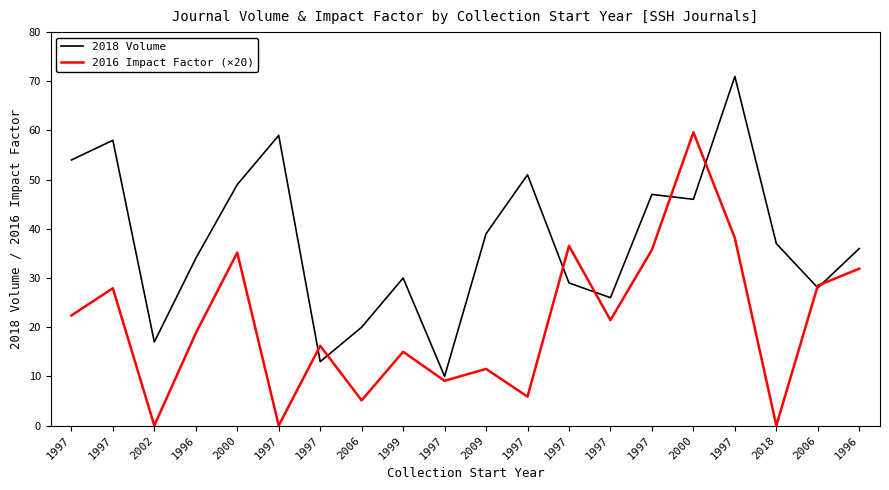

Reading right to left, extract all data points from this chart.

2018 Volume: 1996=36.0	2006=28.0	2018=37.0	1997=71.0	2000=46.0	1997=47.0	1997=26.0	1997=29.0	1997=51.0	2009=39.0	1997=10.0	1999=30.0	2006=20.0	1997=13.0	1997=59.0	2000=49.0	1996=34.0	2002=17.0	1997=58.0	1997=54.0
2016 Impact Factor (×20): 1996=31.9	2006=28.5	2018=0.0	1997=38.1	2000=59.6	1997=35.7	1997=21.4	1997=36.5	1997=5.9	2009=11.5	1997=9.1	1999=15.0	2006=5.1	1997=16.2	1997=0.0	2000=35.2	1996=18.8	2002=0.0	1997=27.9	1997=22.4